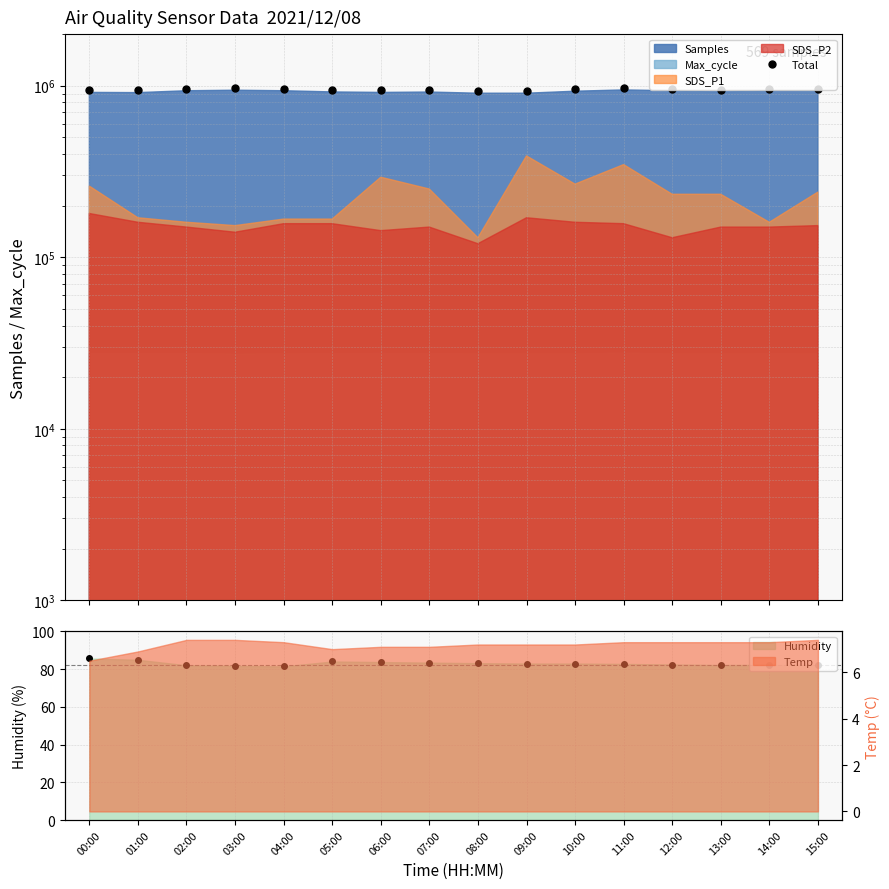

What is the difference between the values at 02:00 and 03:00?

6555